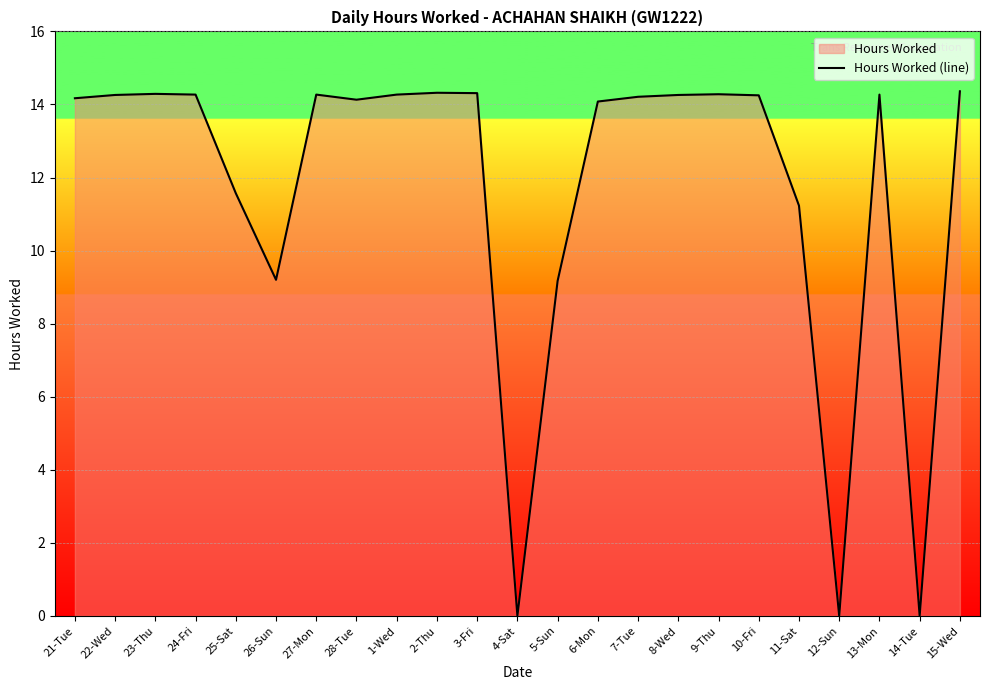

Between 22-Wed and 24-Fri, which is larger?

24-Fri